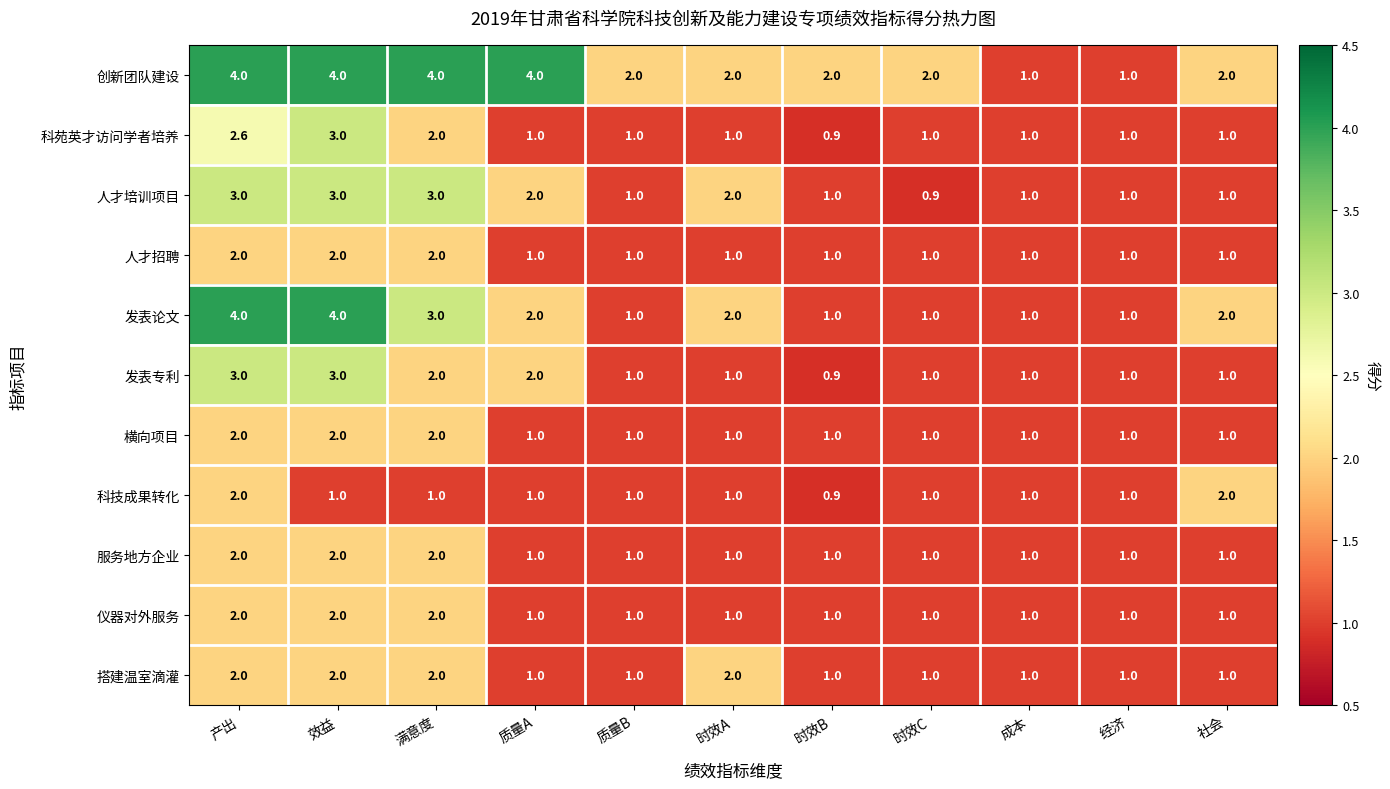

True or false: 科苑英才访问学者培养 has a value of 0.3 at 质量A.

False